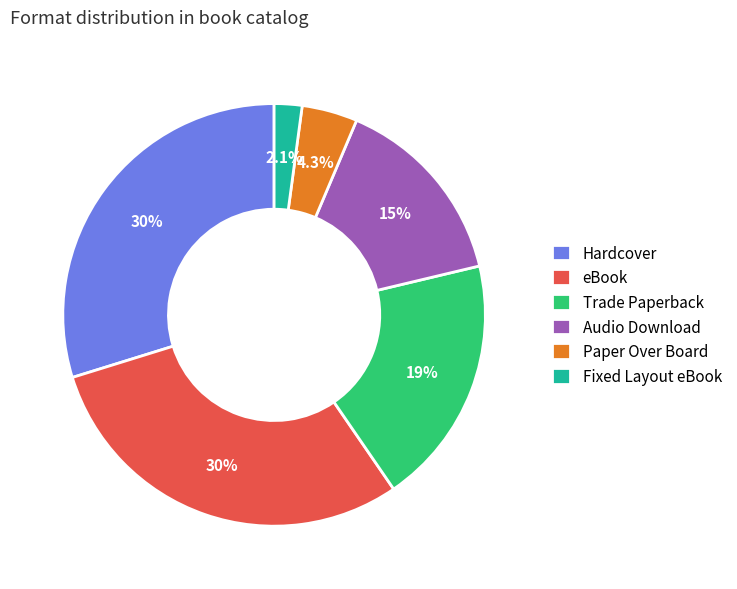

What percentage is the Hardcover slice, to the nearest percent?

30%